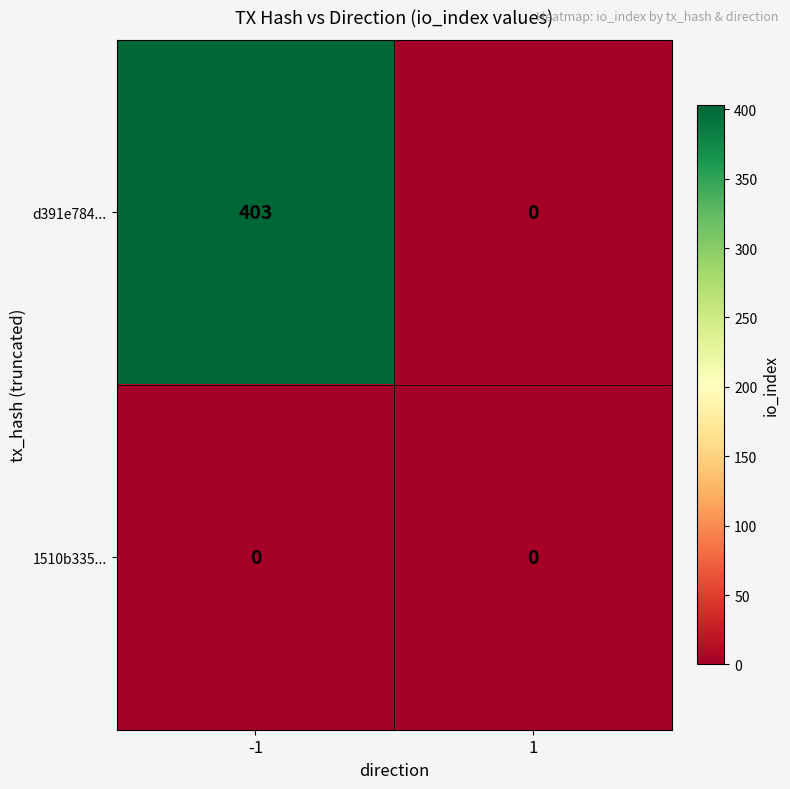

The d391e784... series shows 146 at -1. True or false?

False